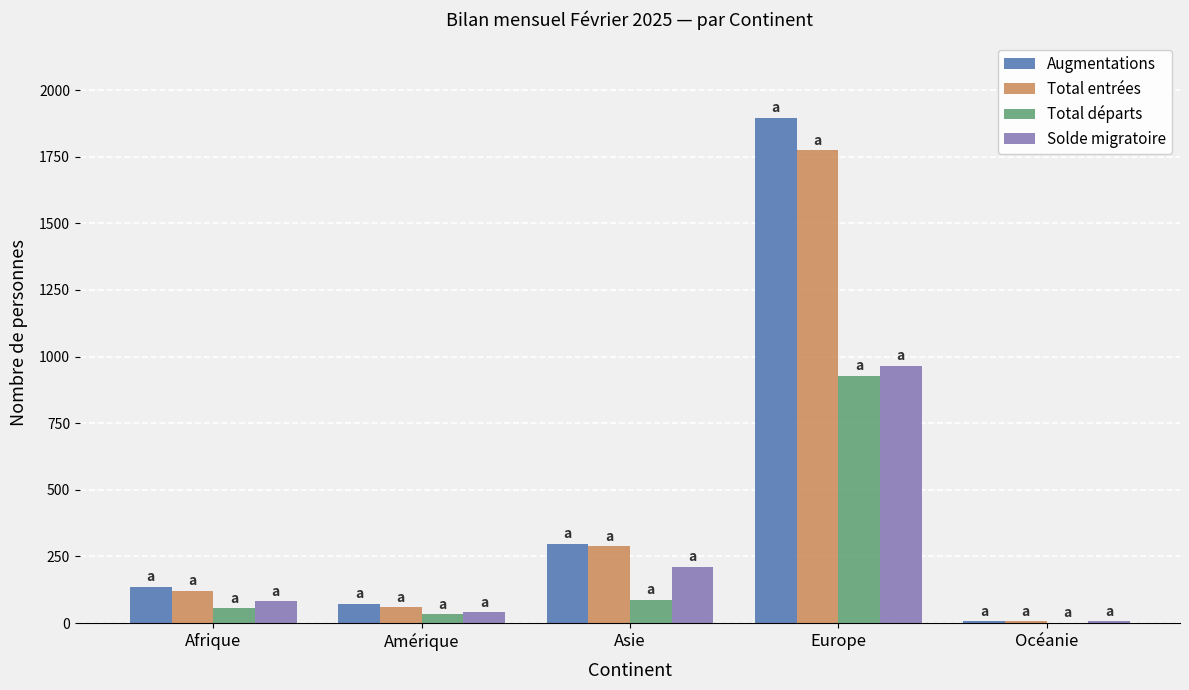

Which series changed the most between Europe and Océanie?

Augmentations